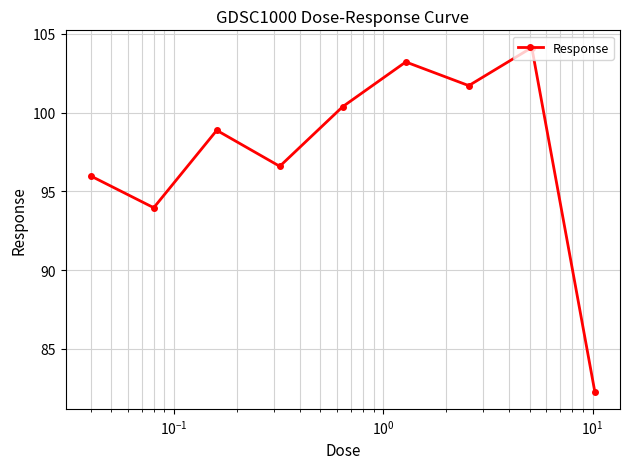

What is the greatest value displayed?

104.1